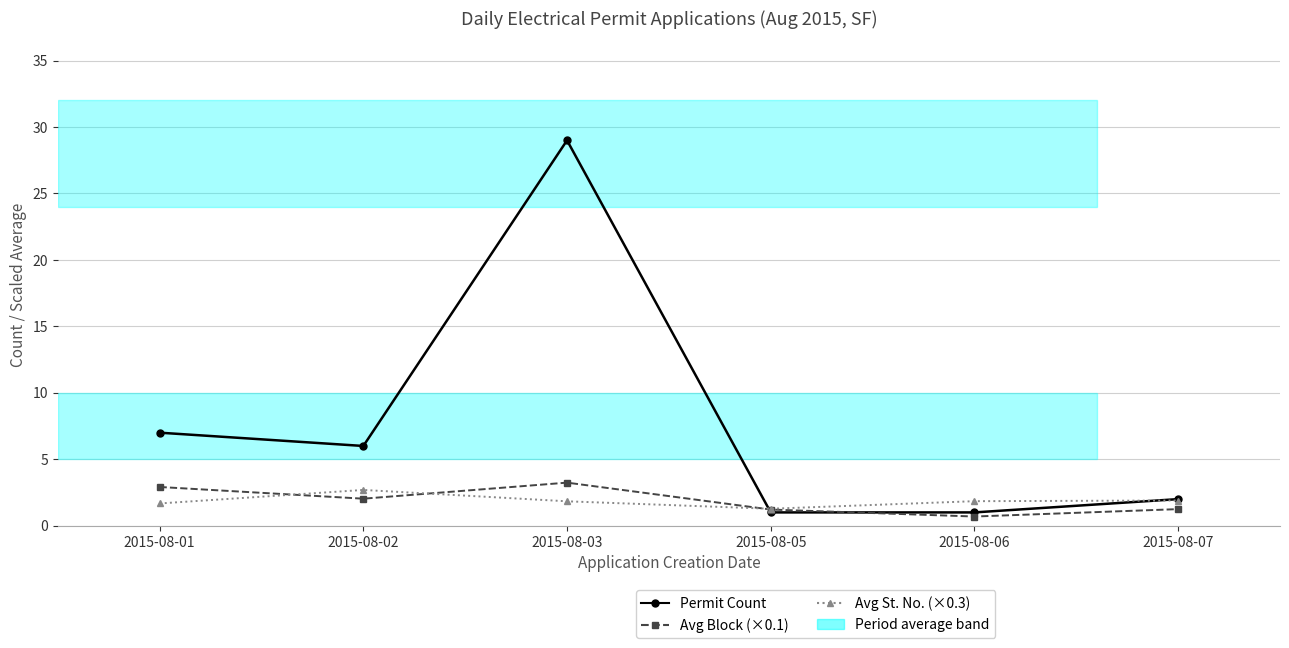

What is the difference between the highest and lowest values at 2015-08-01?

5.3